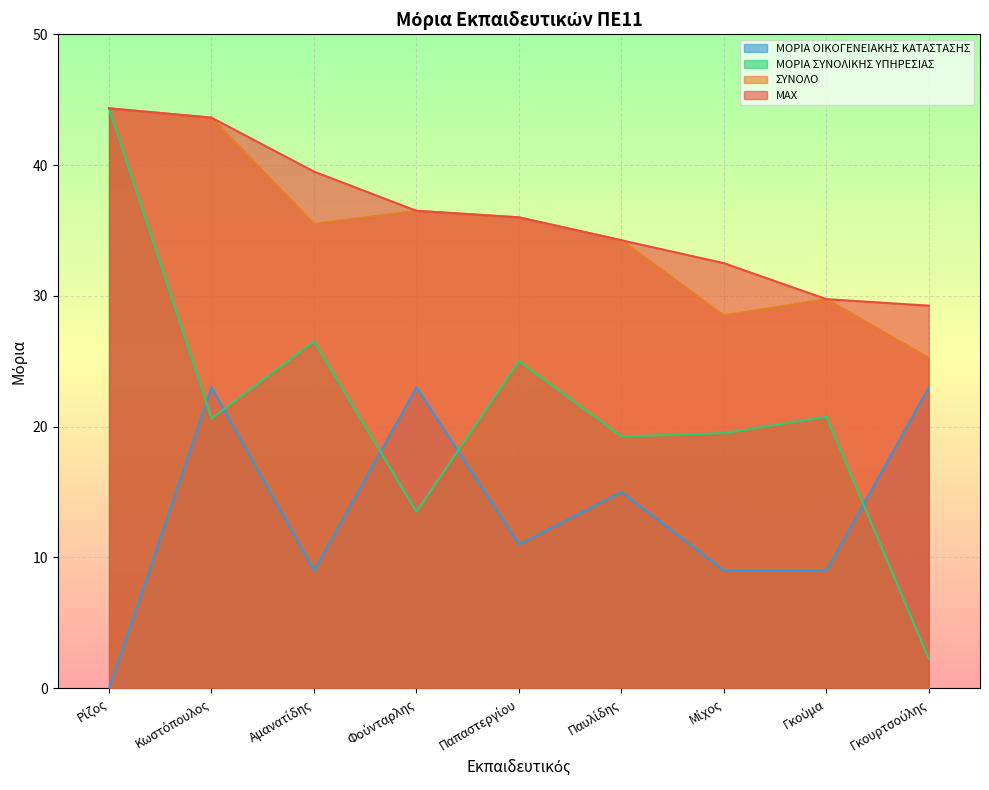

Rank the categories by ΜΟΡΙΑ ΣΥΝΟΛΙΚΗΣ ΥΠΗΡΕΣΙΑΣ value from highest to lowest.

Ρίζος, Αμανατίδης, Παπαστεργίου, Γκούμα, Κωστόπουλος, Μίχος, Παυλίδης, Φούνταρλης, Γκουρτσούλης